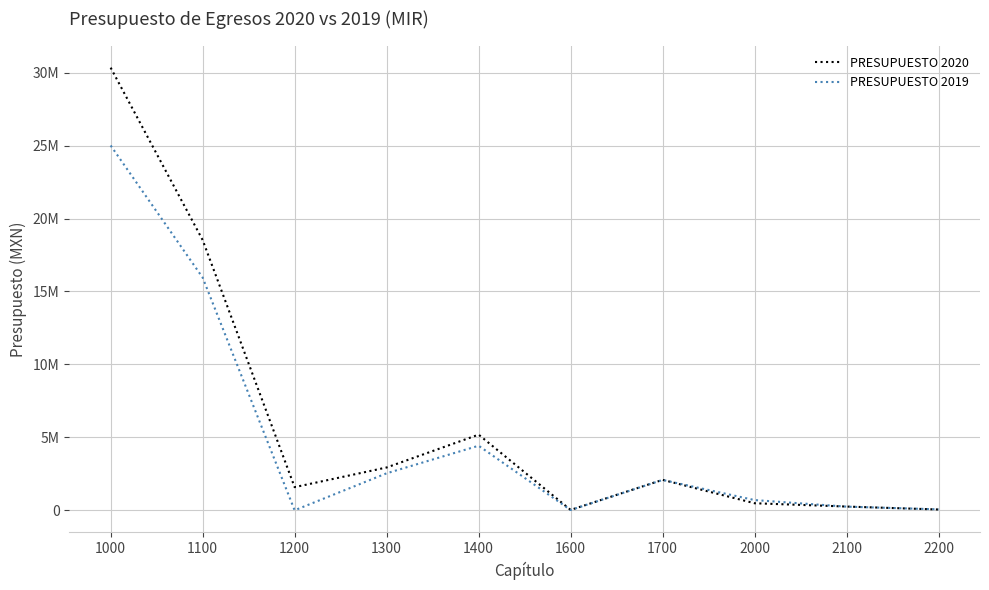

True or false: PRESUPUESTO 2020 has a value of 25000.0 at 1600.

True